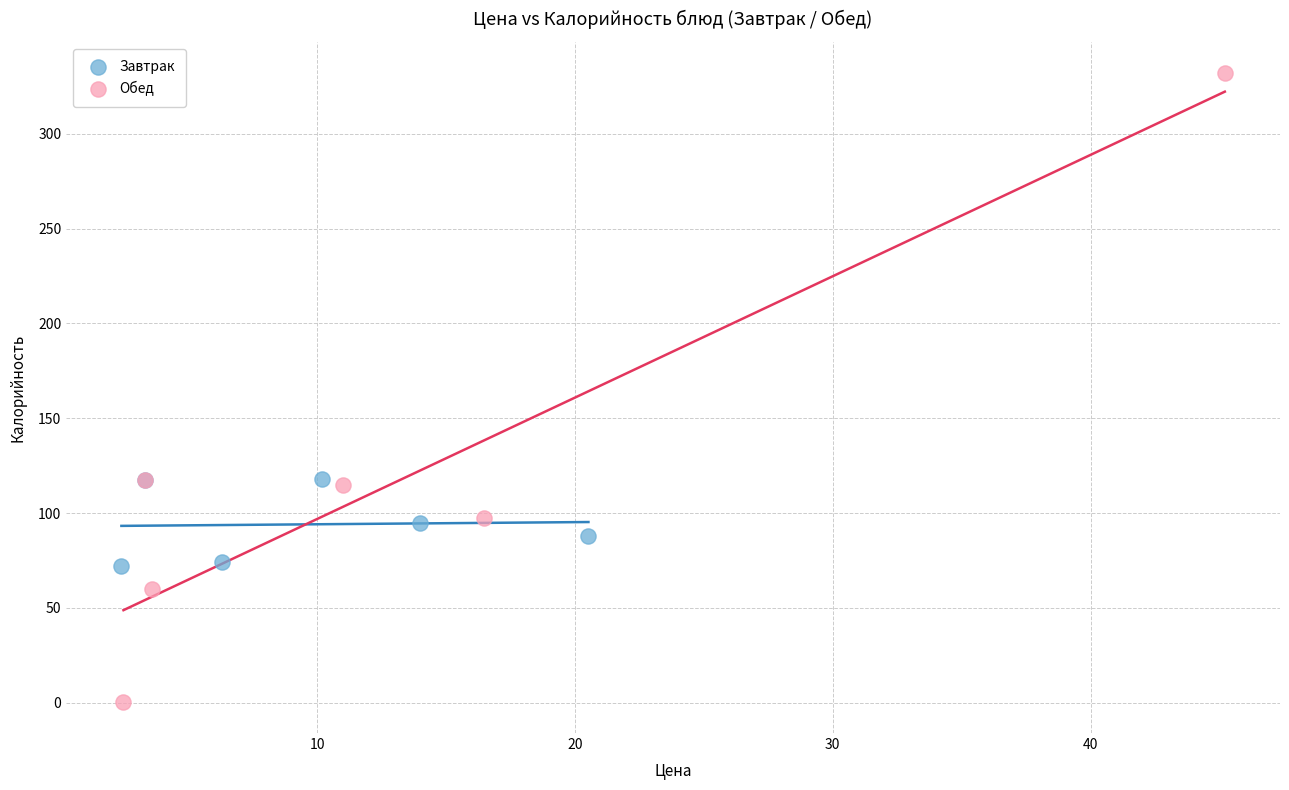

Which series reaches the maximum Y coordinate?

Обед